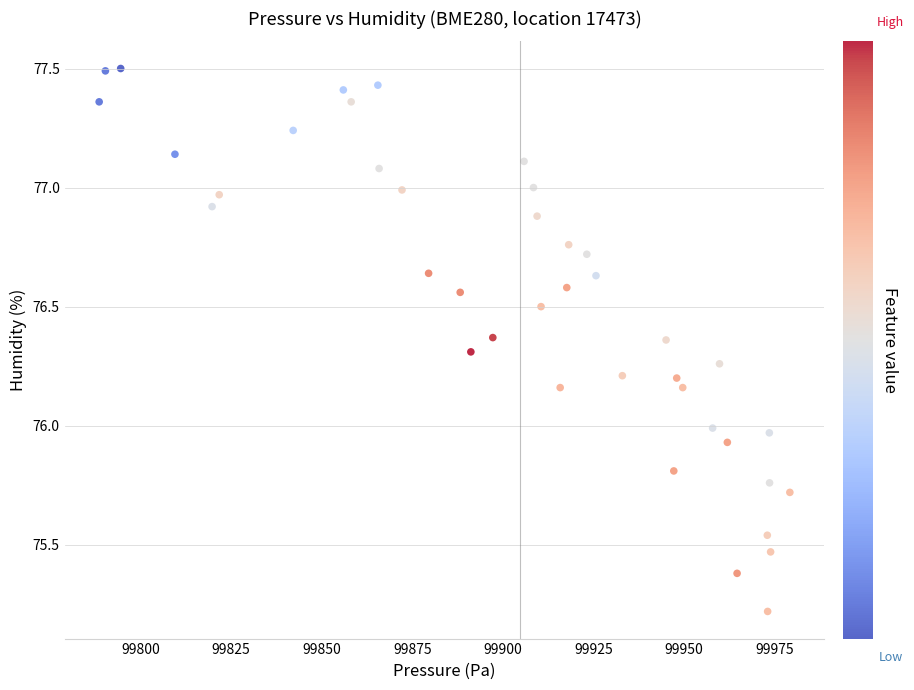

What is the range of Y values (max minus min)?

2.3